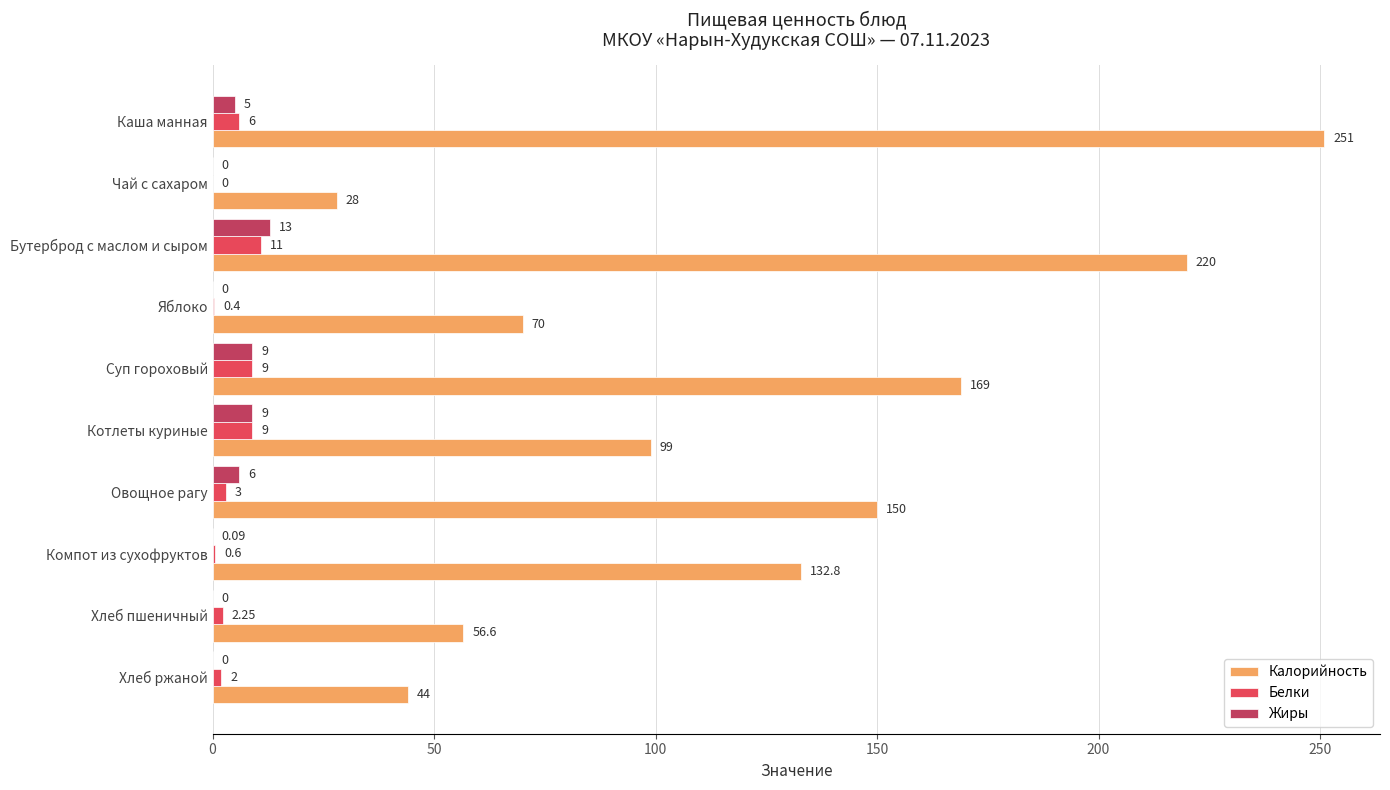

How many values in Жиры are above zero?

6